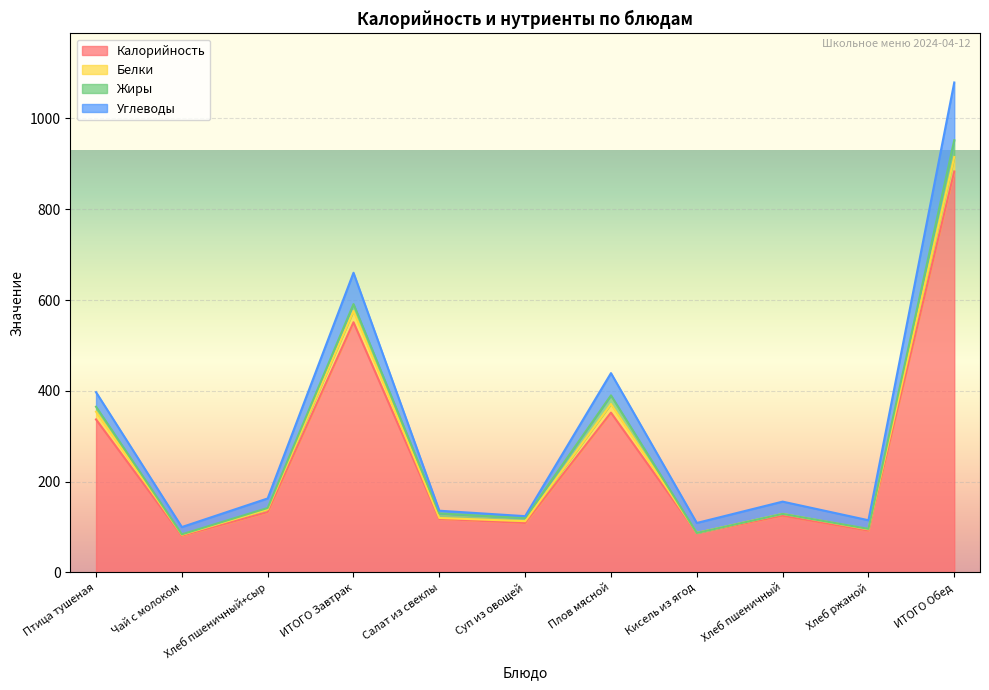

Which category has the lowest value across all series?

Кисель из ягод